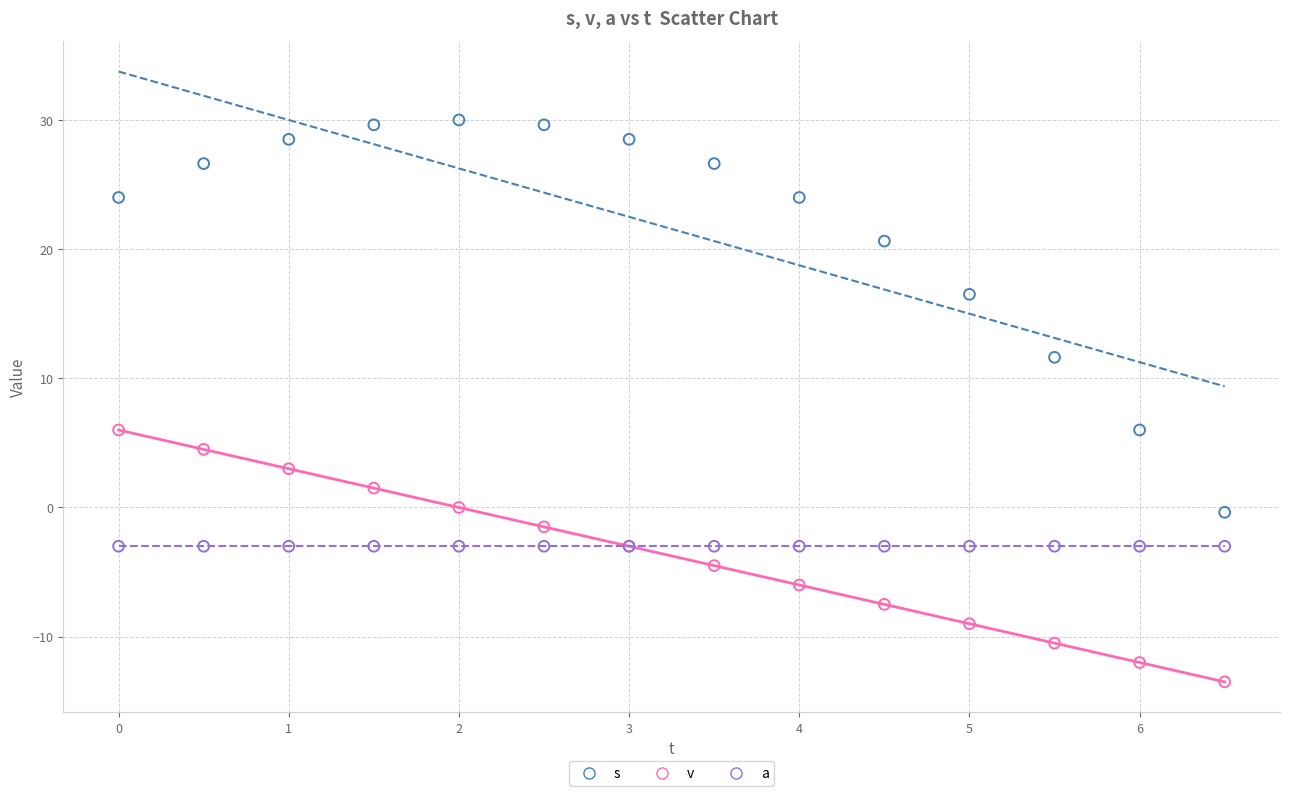

Which series reaches the minimum Y coordinate?

v